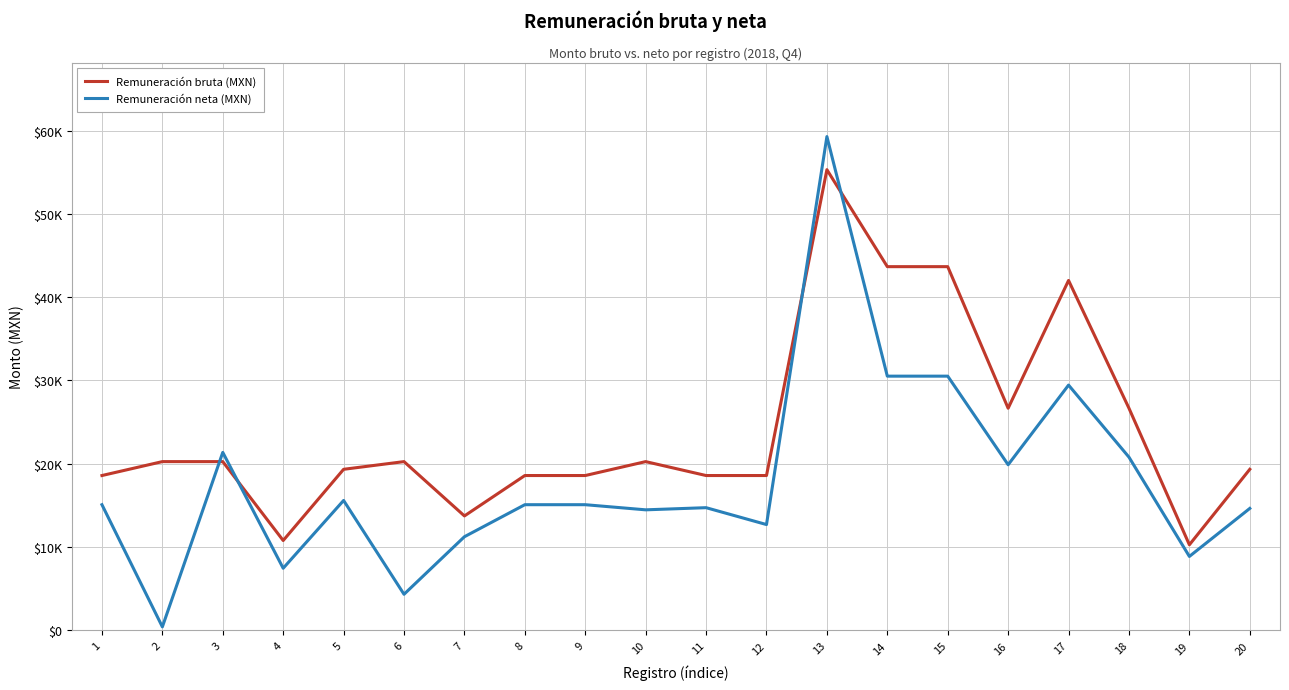

Rank the series by their average value, from lowest to highest.

Remuneración neta (MXN), Remuneración bruta (MXN)